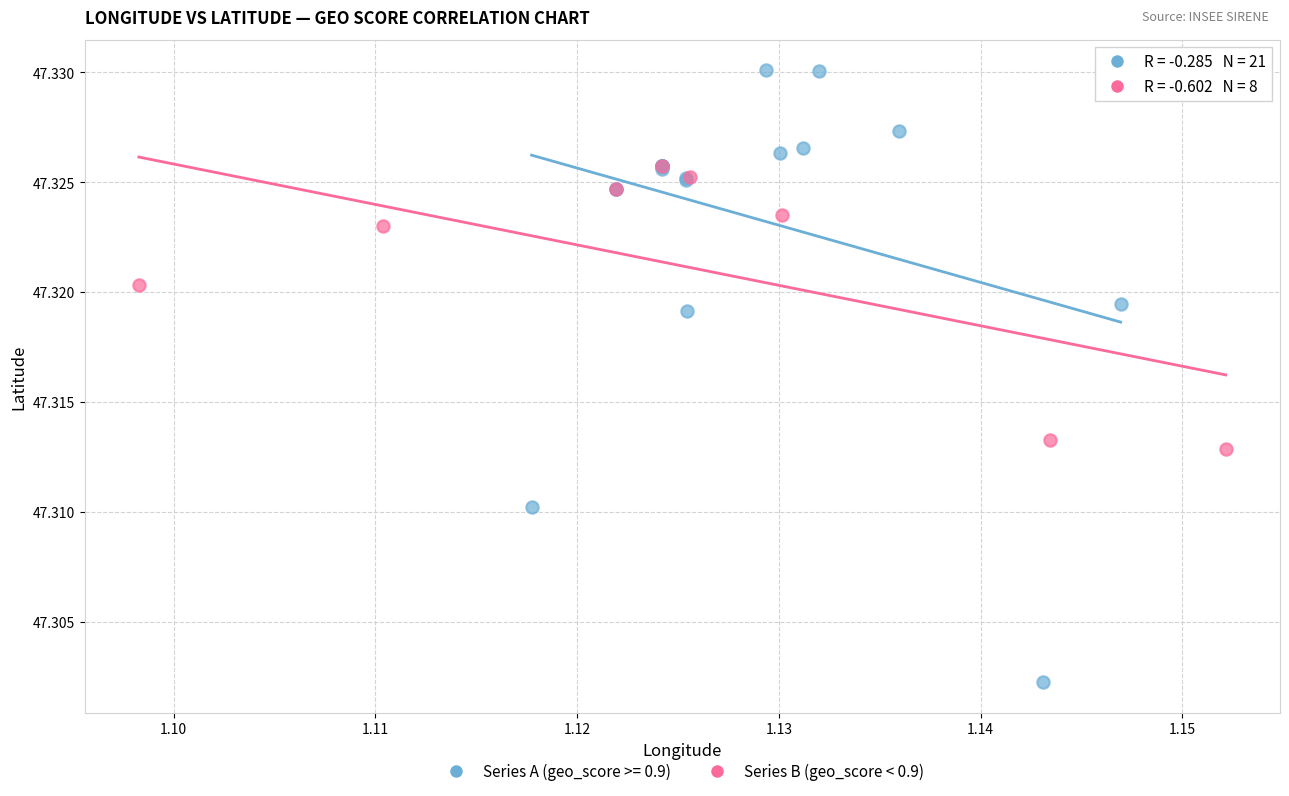

Which series has the widest spread of Y values?

Series A (geo_score >= 0.9)